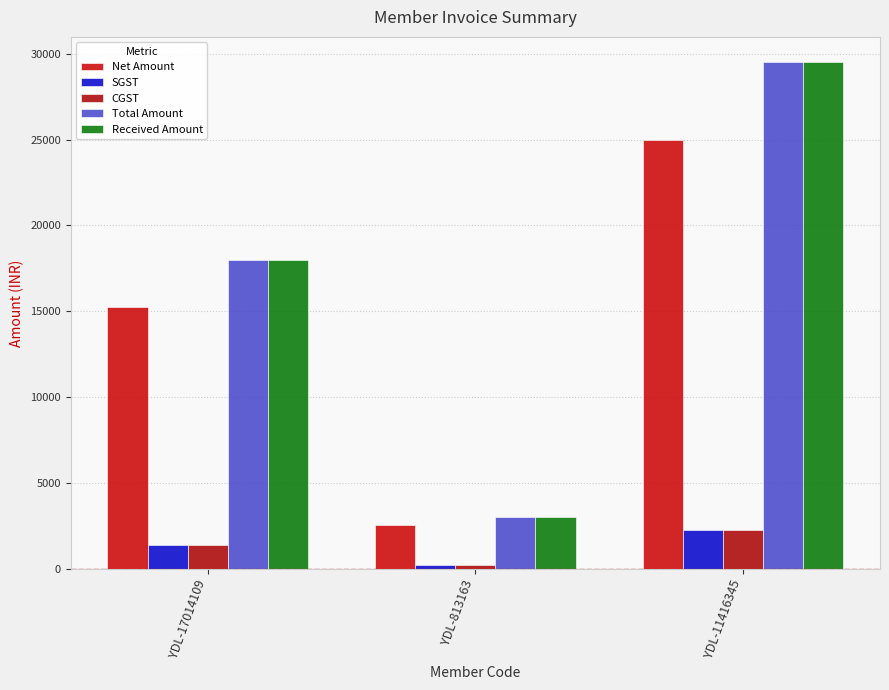

How many series are shown in this chart?

5